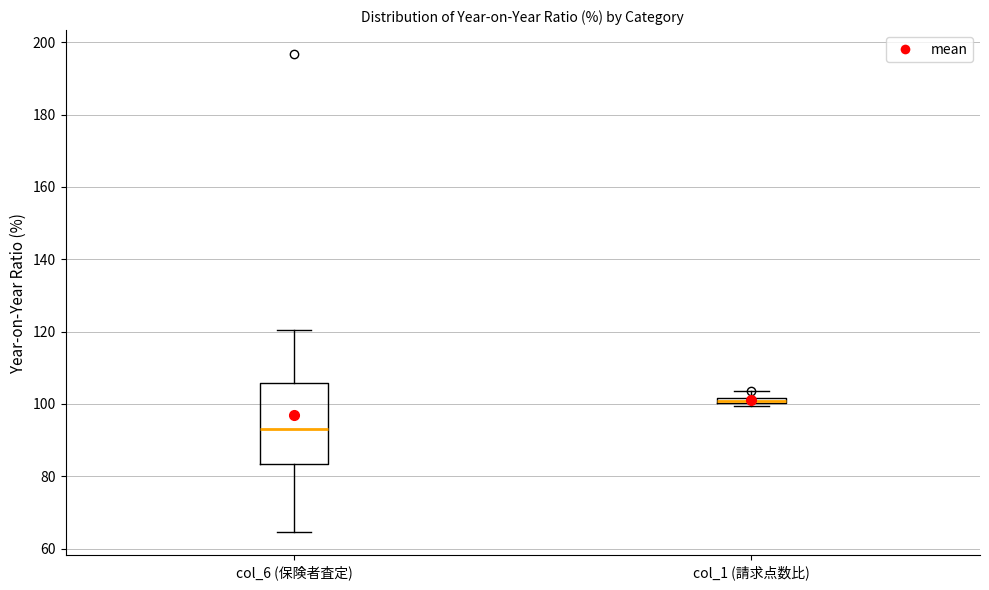

Comparing the boxes themselves (not the whiskers), which one is the tallest?

col_6 (保険者査定)